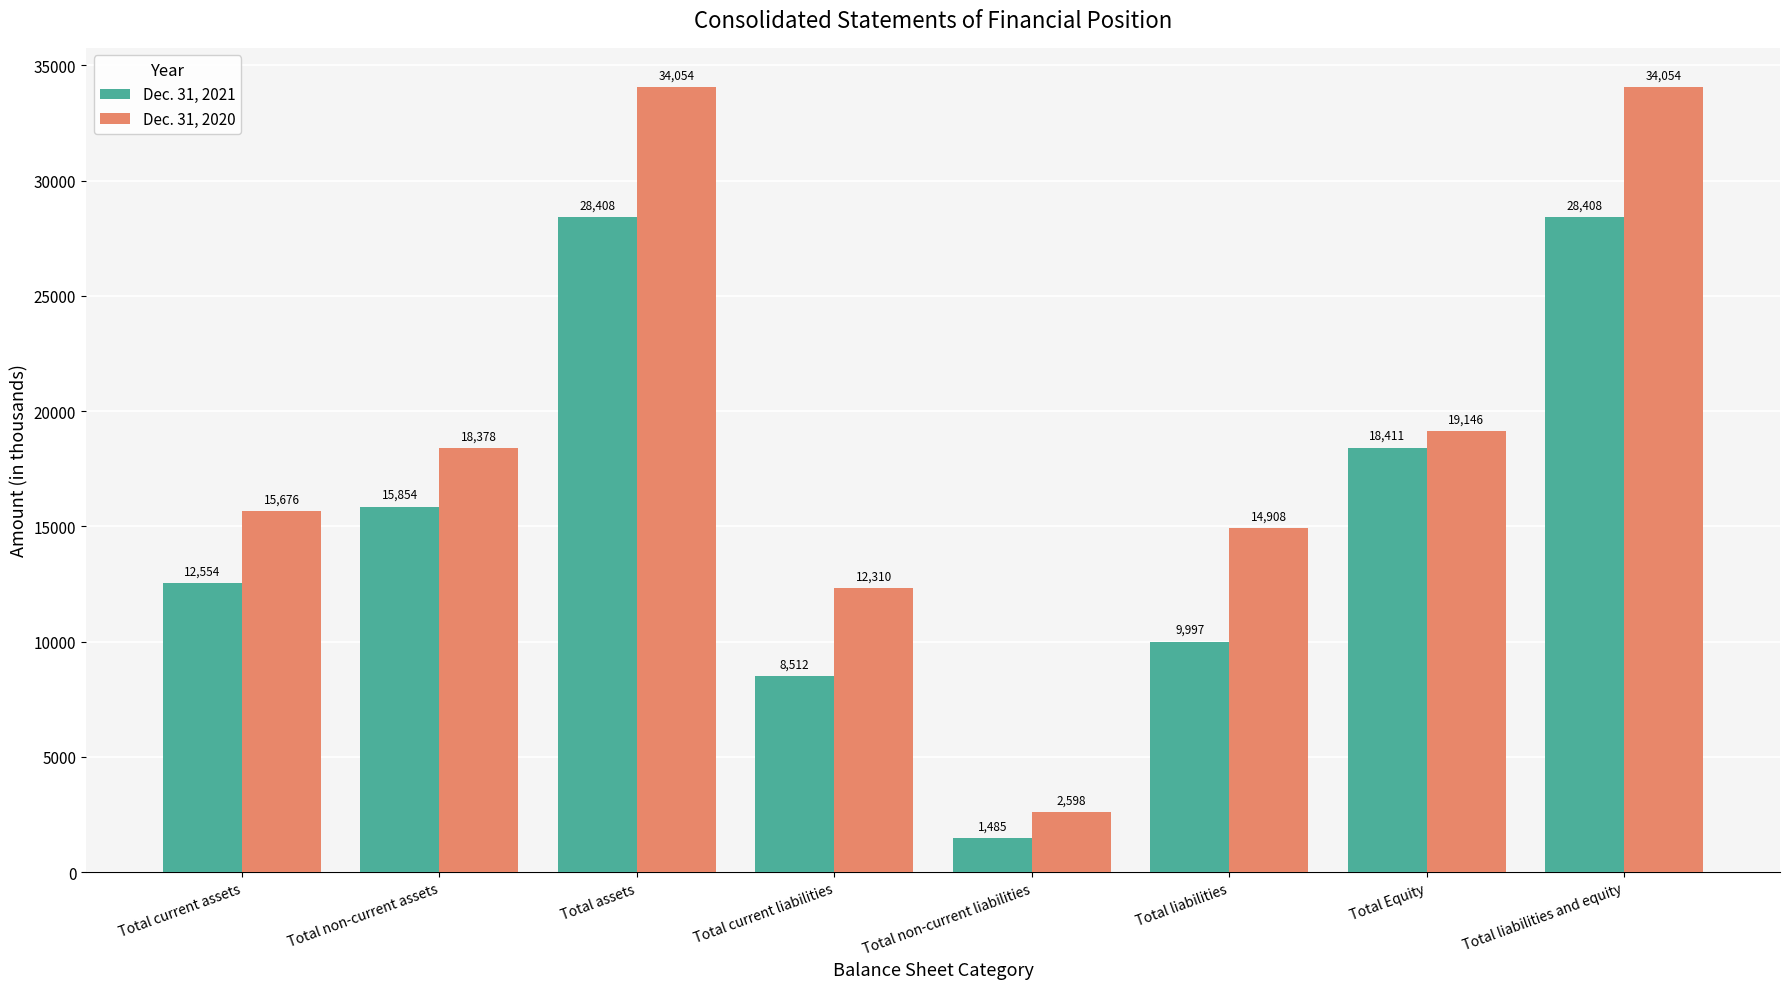

What is the total value across all series at Total liabilities and equity?

62462